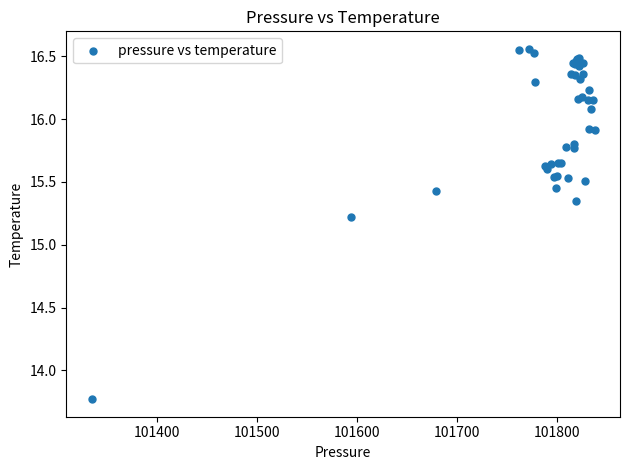

What Y value in the scatter plot is closest to 15?

15.2